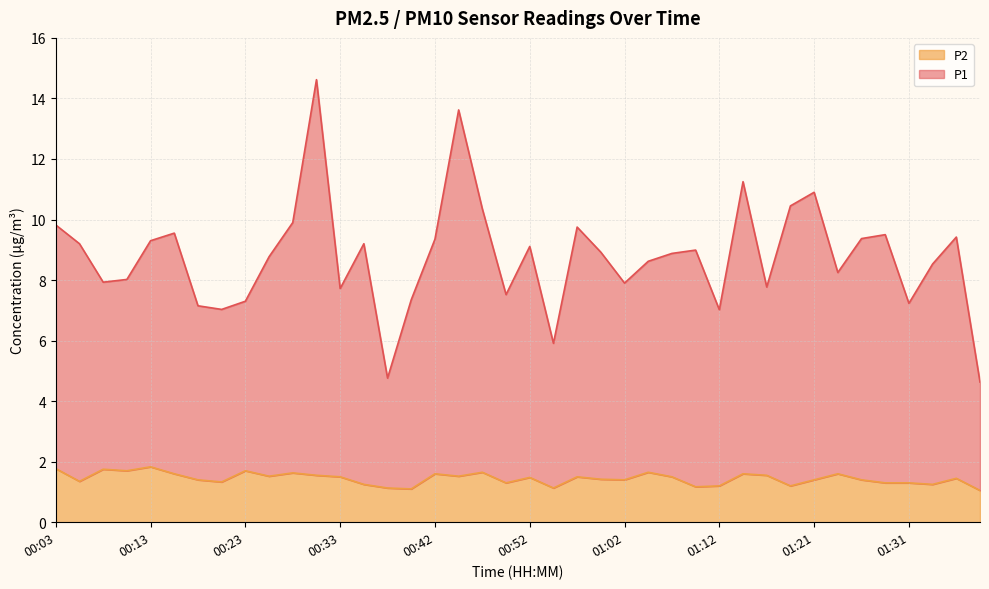

What is the approximate value of P1 at 01:29?

9.5